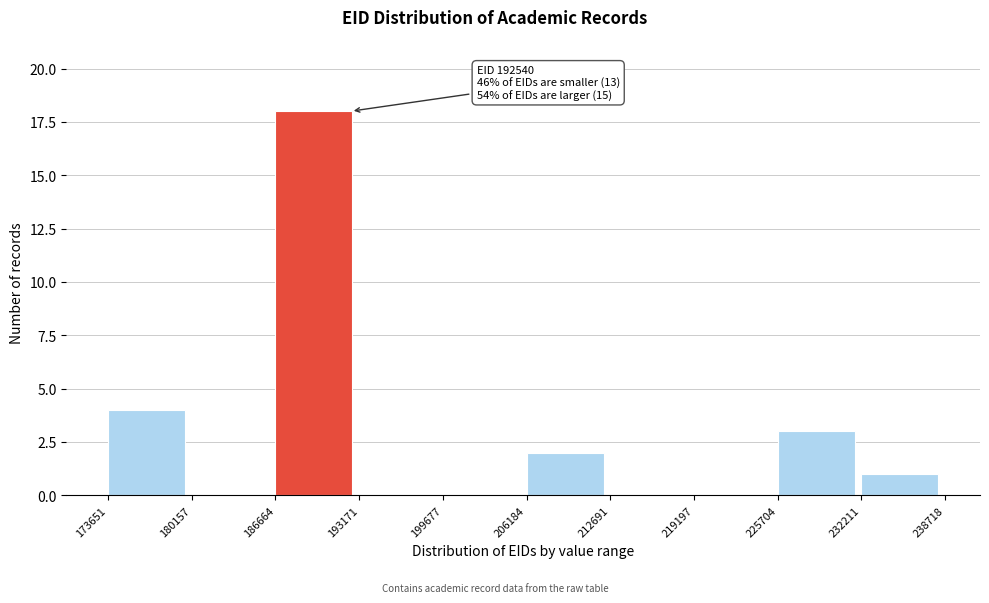

Over which range of the x-axis is the bar tallest?

186664 to 193171